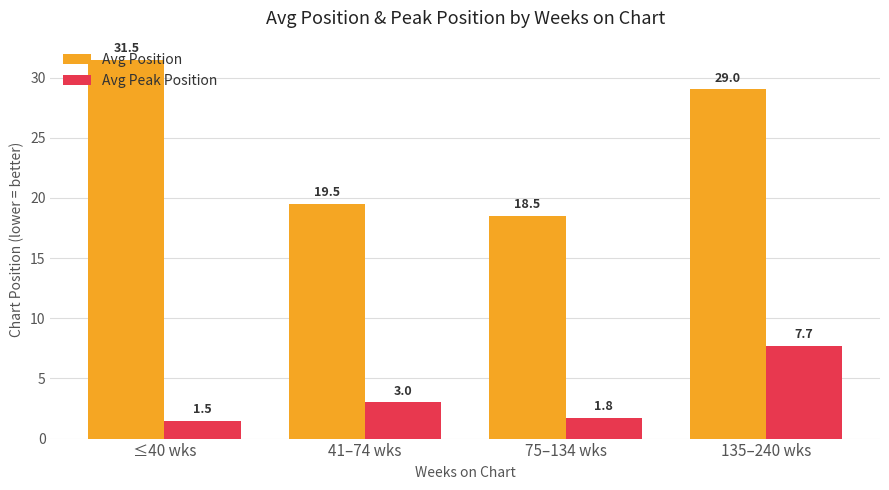

The Avg Peak Position series shows 1.8 at 75–134 wks. True or false?

True